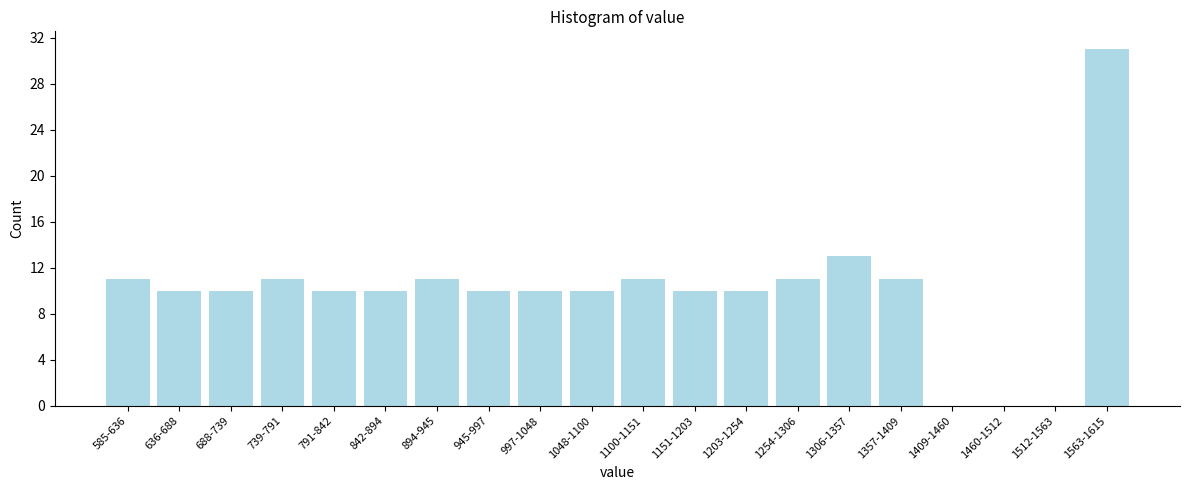

Reading right to left, list all the values displayed in this chart.

1563-1615=31	1512-1563=0	1460-1512=0	1409-1460=0	1357-1409=11	1306-1357=13	1254-1306=11	1203-1254=10	1151-1203=10	1100-1151=11	1048-1100=10	997-1048=10	945-997=10	894-945=11	842-894=10	791-842=10	739-791=11	688-739=10	636-688=10	585-636=11